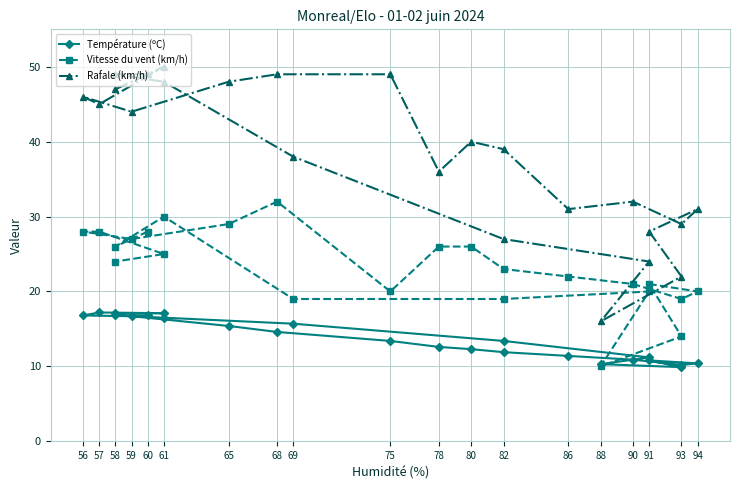

Reading right to left, transcribe all the data shown in this chart.

Température (ºC): 17.1	17.1	17.2	16.8	16.7	15.4	14.6	13.4	12.6	12.3	11.9	11.4	10.9	10.2	10.4	10.8	9.9	10.3	11.2	13.4	15.7	16.5	16.8	16.8
Vitesse du vent (km/h): 24.0	25.0	28.0	28.0	27.0	29.0	32.0	20.0	26.0	26.0	23.0	22.0	21.0	19.0	20.0	21.0	14.0	10.0	20.0	19.0	19.0	30.0	26.0	28.0
Rafale (km/h): 47.0	50.0	45.0	46.0	44.0	48.0	49.0	49.0	36.0	40.0	39.0	31.0	32.0	29.0	31.0	28.0	22.0	16.0	24.0	27.0	38.0	48.0	49.0	49.0